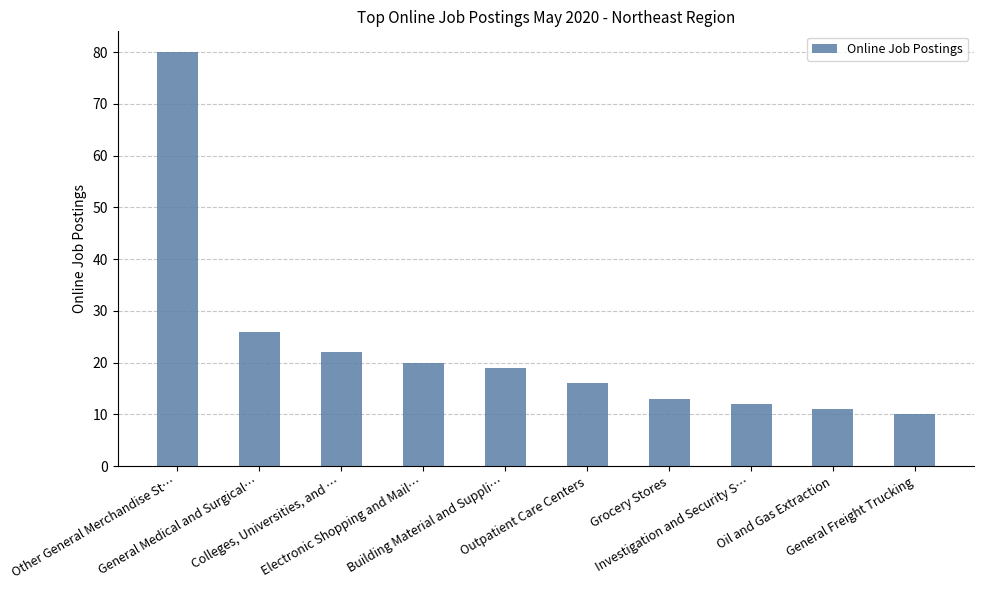

How many series are shown in this chart?

1